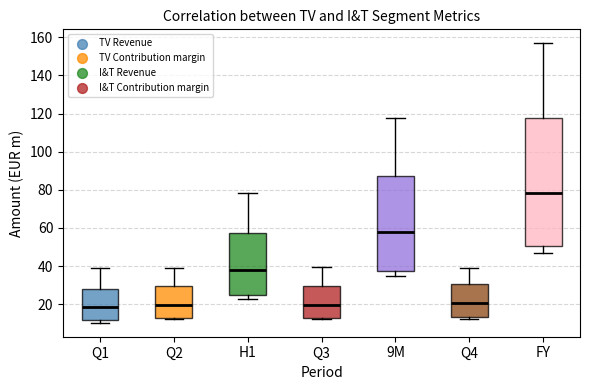

Reading left to right, transcribe this box plot: for each box, give where its median line is, the range the box spans, and where its two whiskers end, as read against the y-axis. The values are not printed on the chart, so give them approximately, as read against the axis.

Q1: median 18, box 12 to 28, whiskers 10 to 40
Q2: median 20, box 12 to 30, whiskers 12 to 40
H1: median 38, box 24 to 58, whiskers 22 to 78
Q3: median 20, box 12 to 30, whiskers 12 (just below the box's lower edge) to 40
9M: median 58, box 38 to 88, whiskers 34 to 118
Q4: median 20, box 14 to 30, whiskers 12 to 40
FY: median 78, box 50 to 118, whiskers 46 to 156